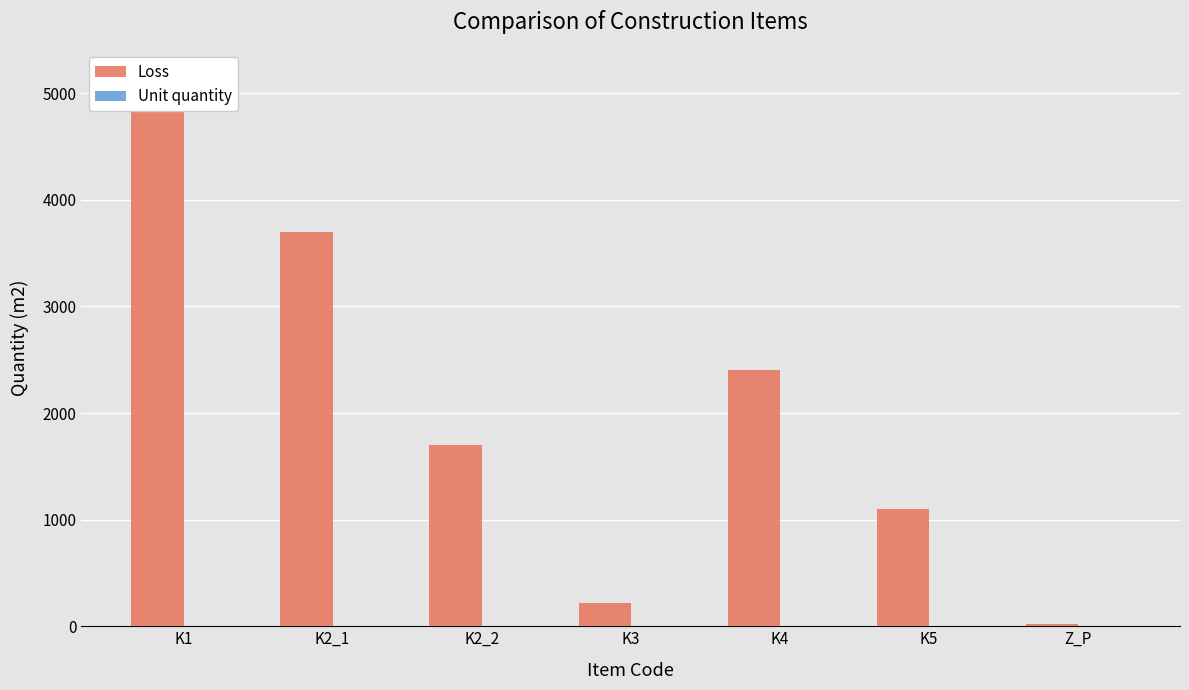

Between K3 and K2_2, which is larger?

K2_2